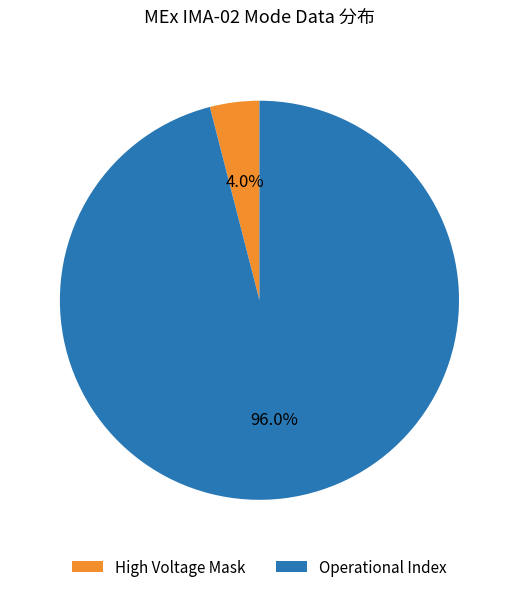

Rank the categories by value from lowest to highest.

High Voltage Mask, Operational Index